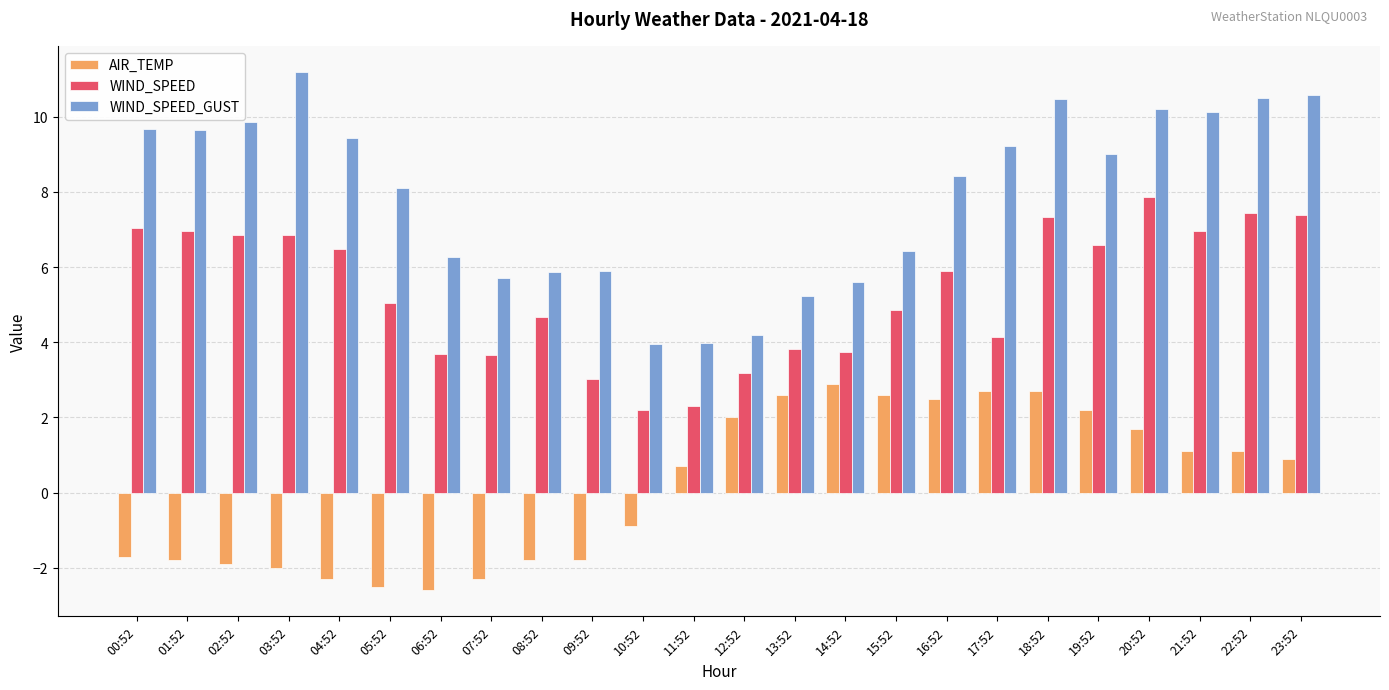

Which series has the widest spread of values?

WIND_SPEED_GUST